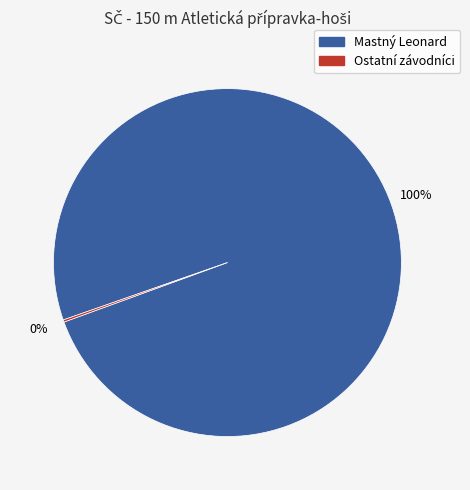

Is there a majority slice in this chart?

Yes